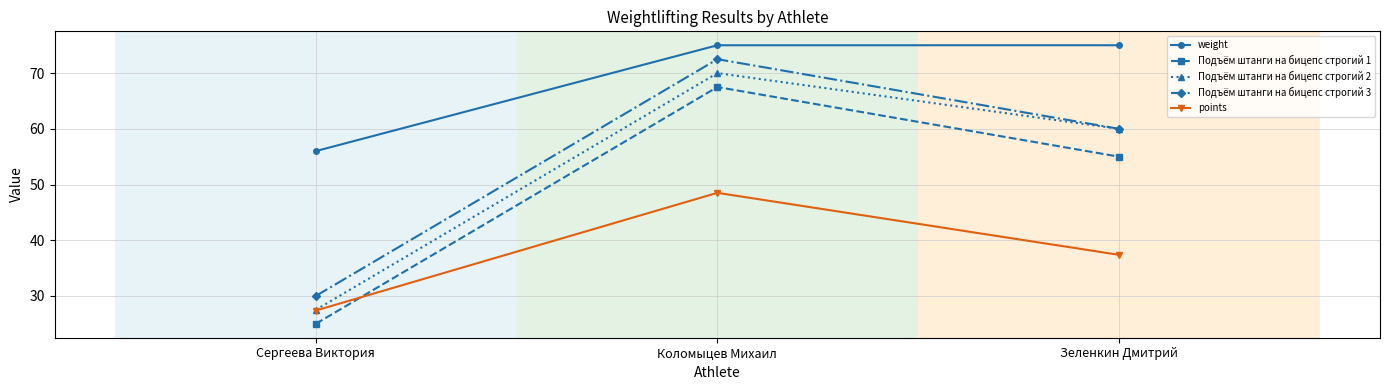

What is the spread (max minus min) of values at Коломыцев Михаил?

26.5